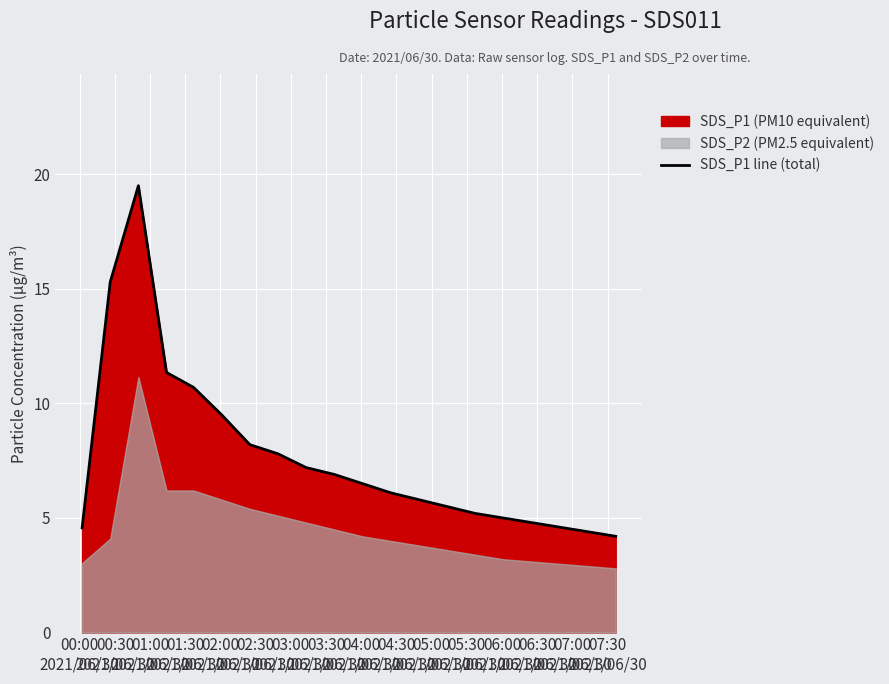

What is the lowest value of the SDS_P1 line (total) series?

4.2